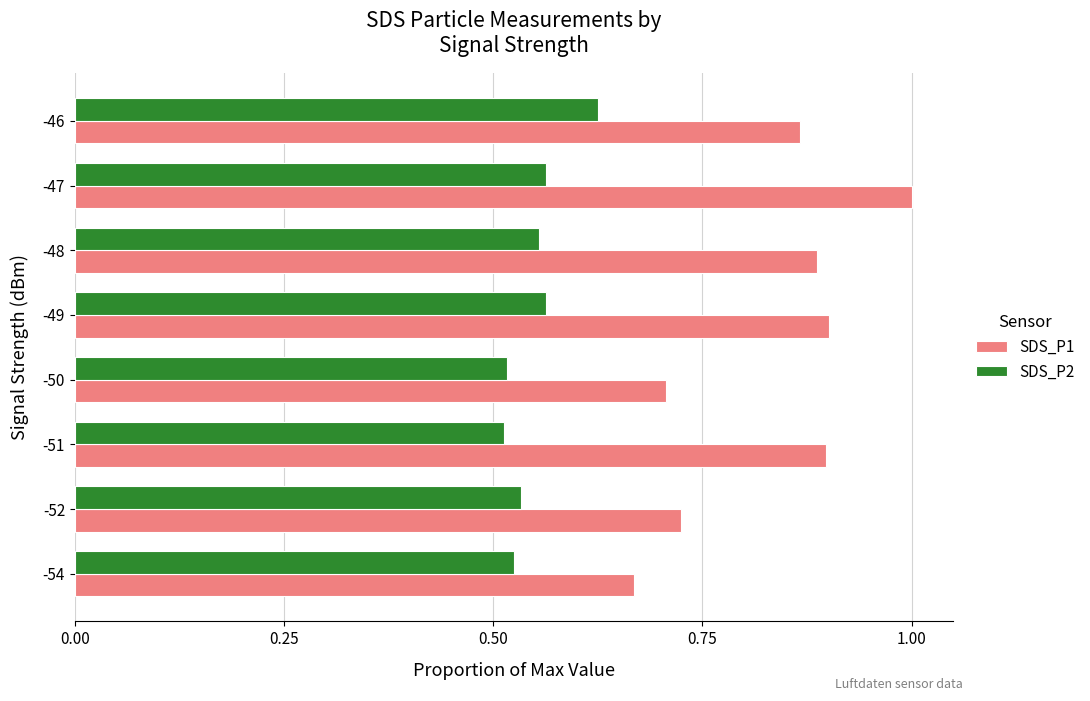

True or false: SDS_P1 has a value of 0.7 at -54.

True